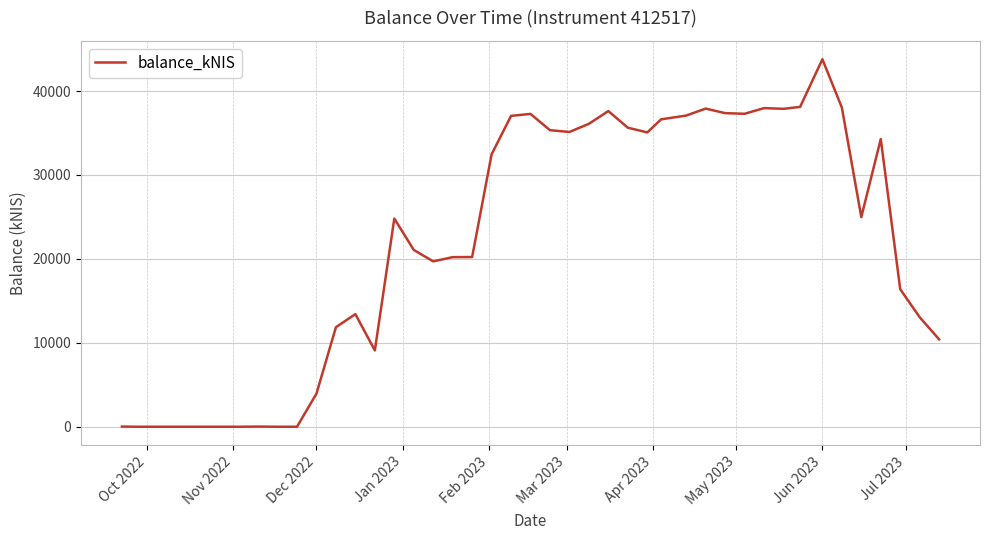

What is the greatest value displayed?

43784.2